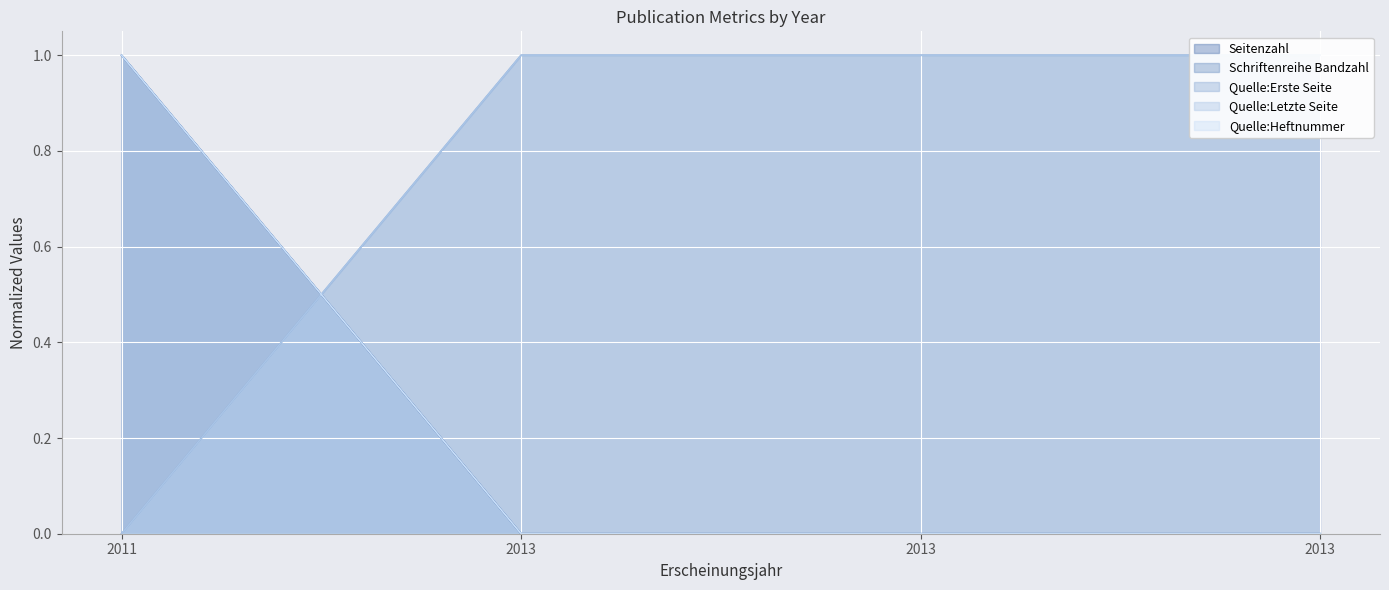

Reading right to left, list all the values displayed in this chart.

Seitenzahl: 0	0	0	1
Schriftenreihe Bandzahl: 0	0	0	1
Quelle:Erste Seite: 1	1	1	0
Quelle:Letzte Seite: 1	1	1	0
Quelle:Heftnummer: 0	0	0	1